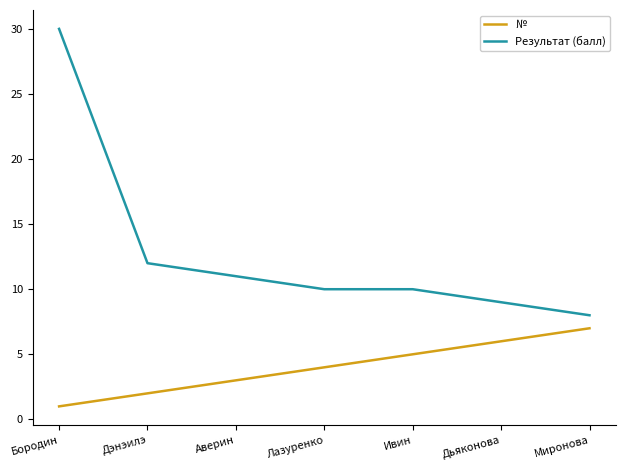

Which series has the largest total across all categories?

Результат (балл)